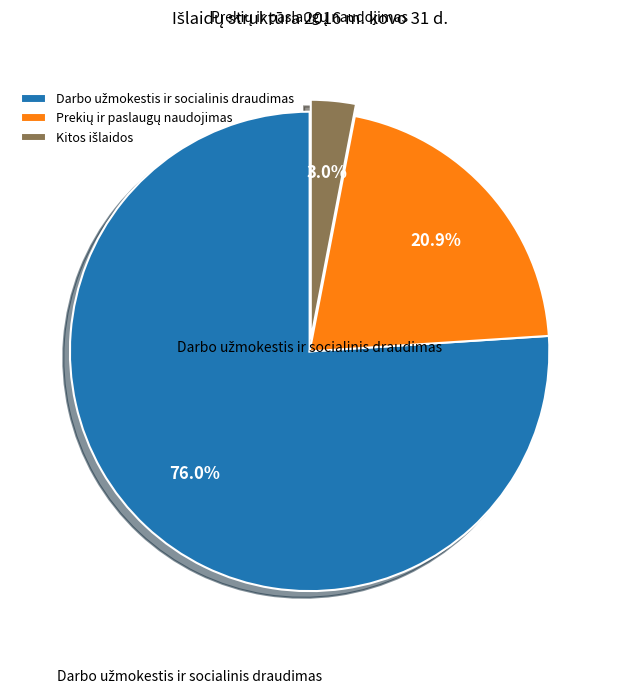

Rank the categories by value from highest to lowest.

Darbo užmokestis ir socialinis draudimas, Prekių ir paslaugų naudojimas, Kitos išlaidos